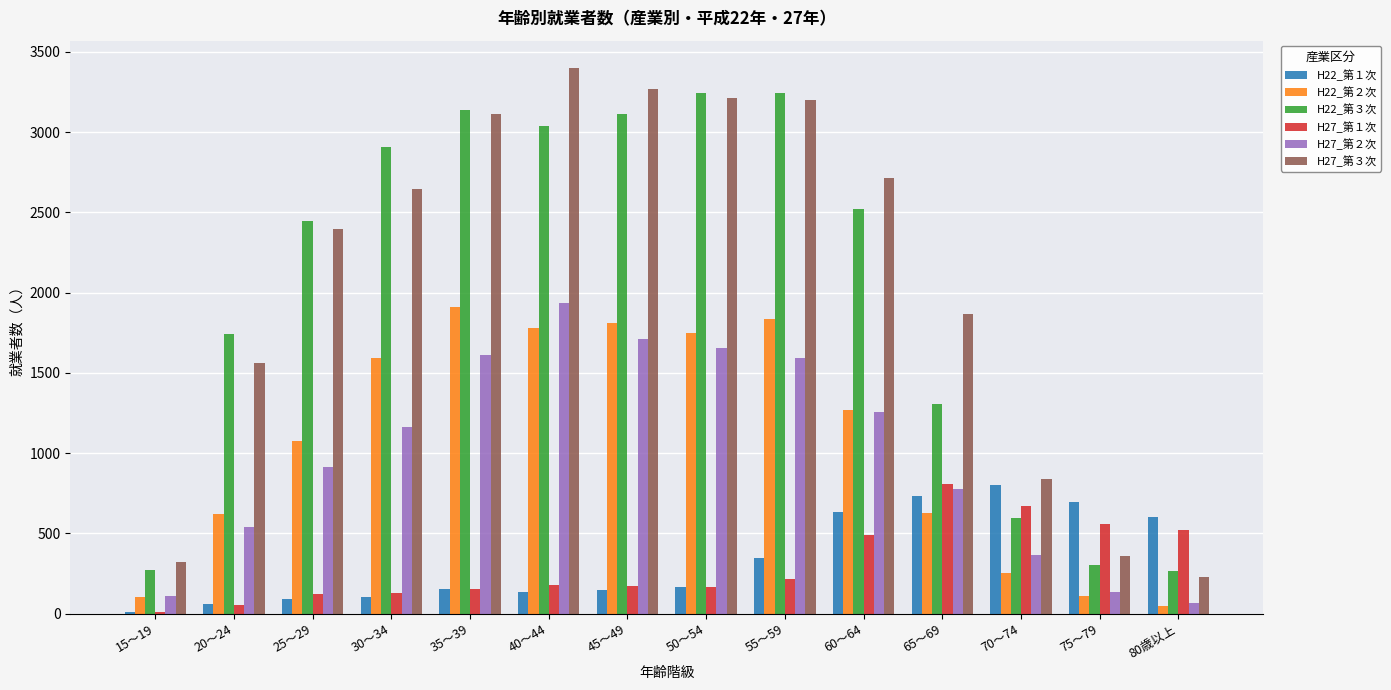

Which series has the largest total across all categories?

H27_第３次